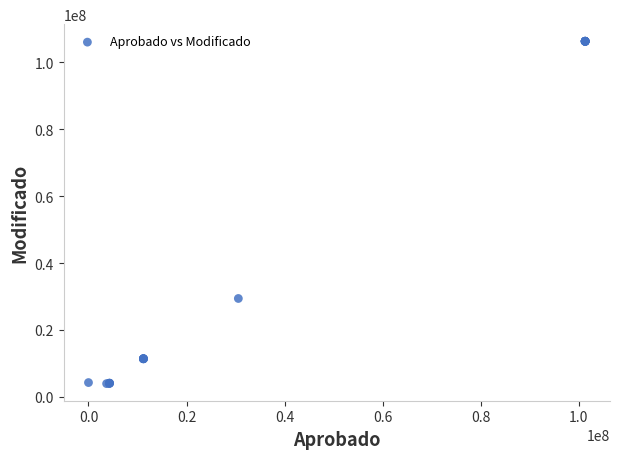

What Y value in the scatter plot is closest to 55124629?

29404874.1